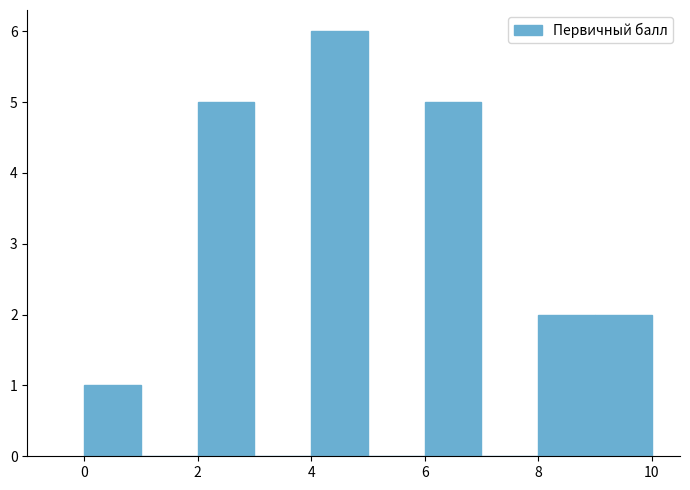

What is the height of the bar covering 9 to 10 on the x-axis? The values are not printed on the chart, so give them approximately, as read against the axis.

2